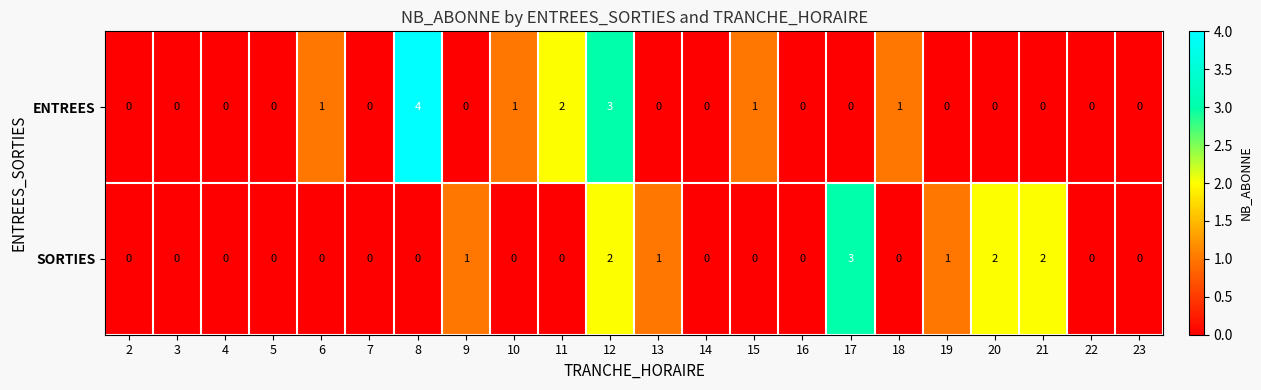

Is it true that ENTREES equals -2 at 3?

False